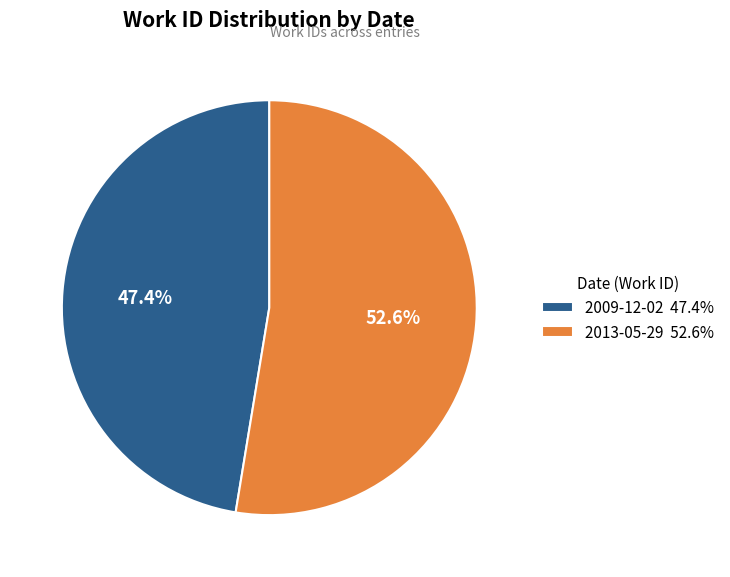

Is there a majority slice in this chart?

Yes